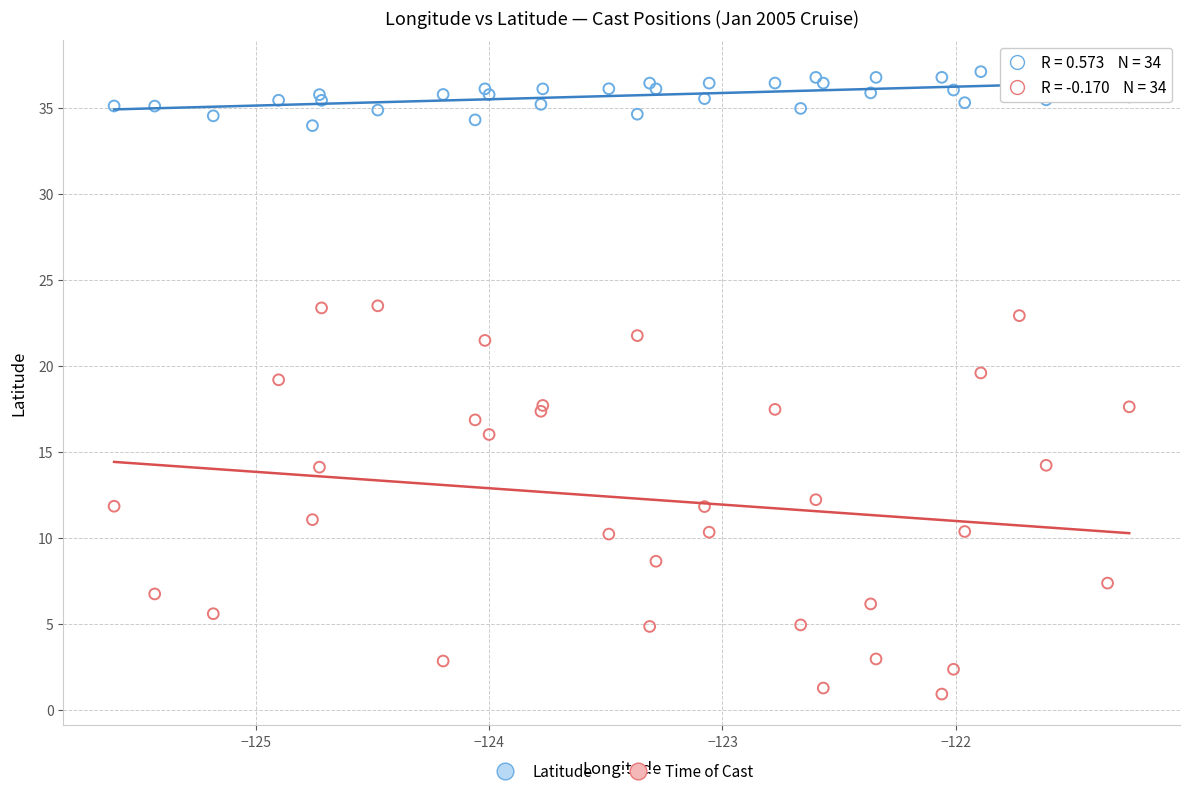

Which series reaches the minimum Y coordinate?

Time of Cast